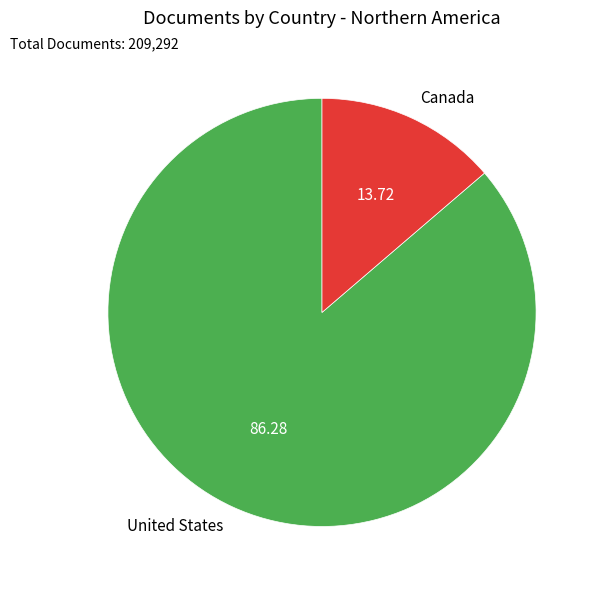

What is the ratio of the value at United States to the value at Canada?

6.3